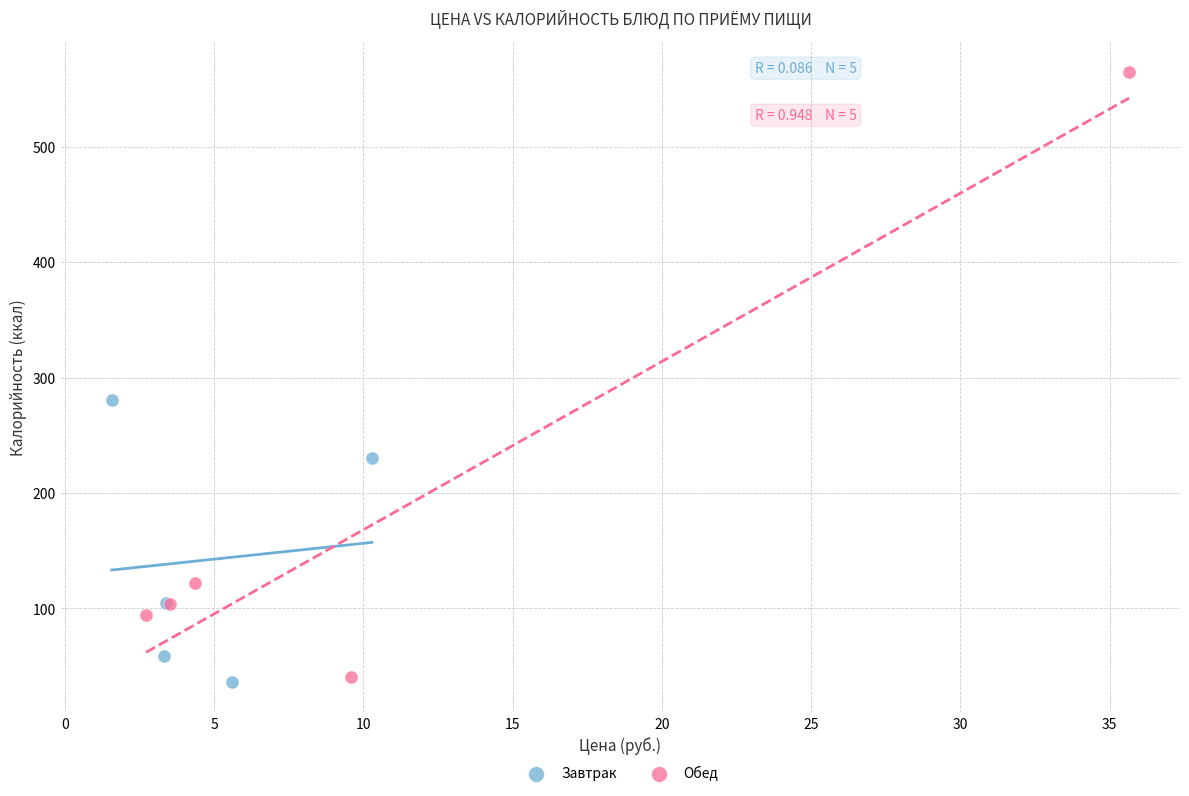

Which series reaches the maximum Y coordinate?

Обед